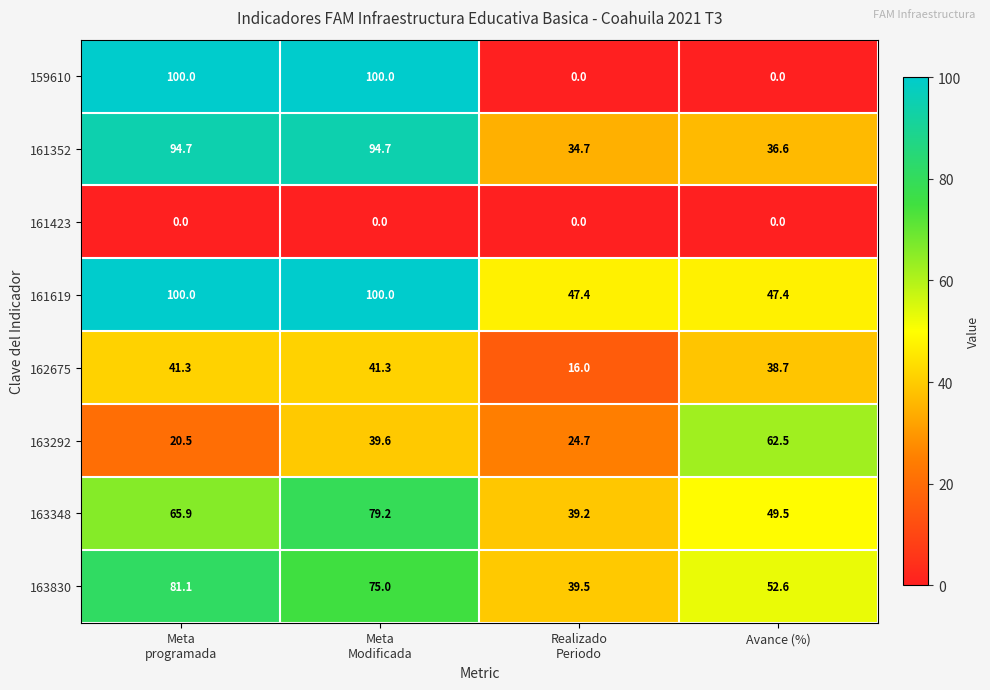

What is the spread (max minus min) of values at Meta
programada?

100.0